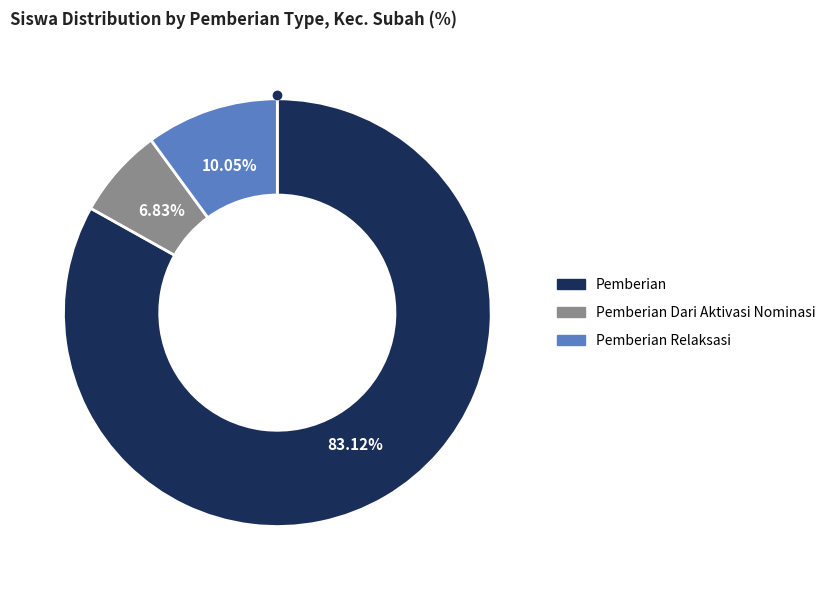

How many segments does this pie chart have?

3